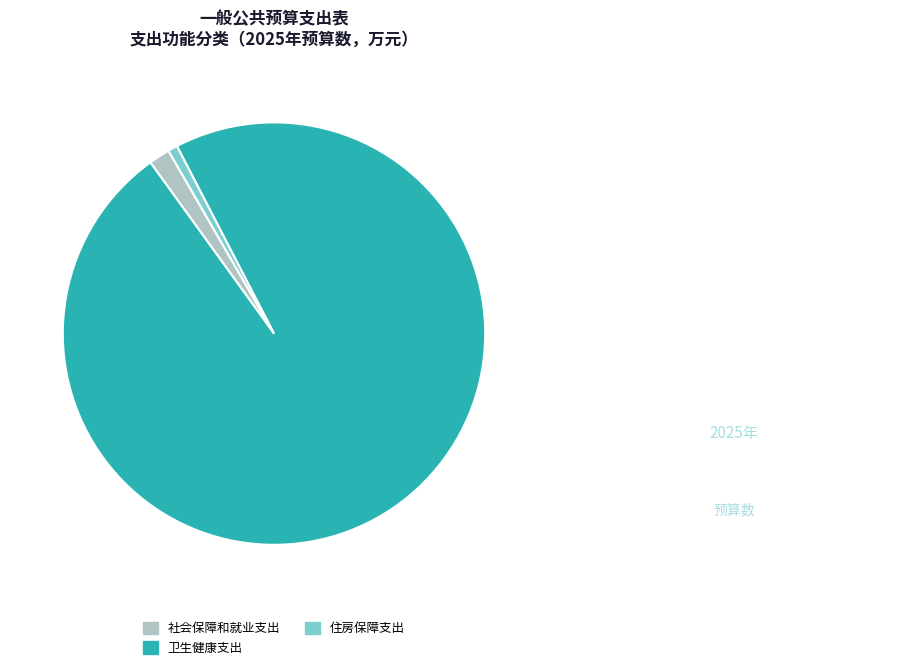

Which has a higher value, 社会保障和就业支出 or 卫生健康支出?

卫生健康支出